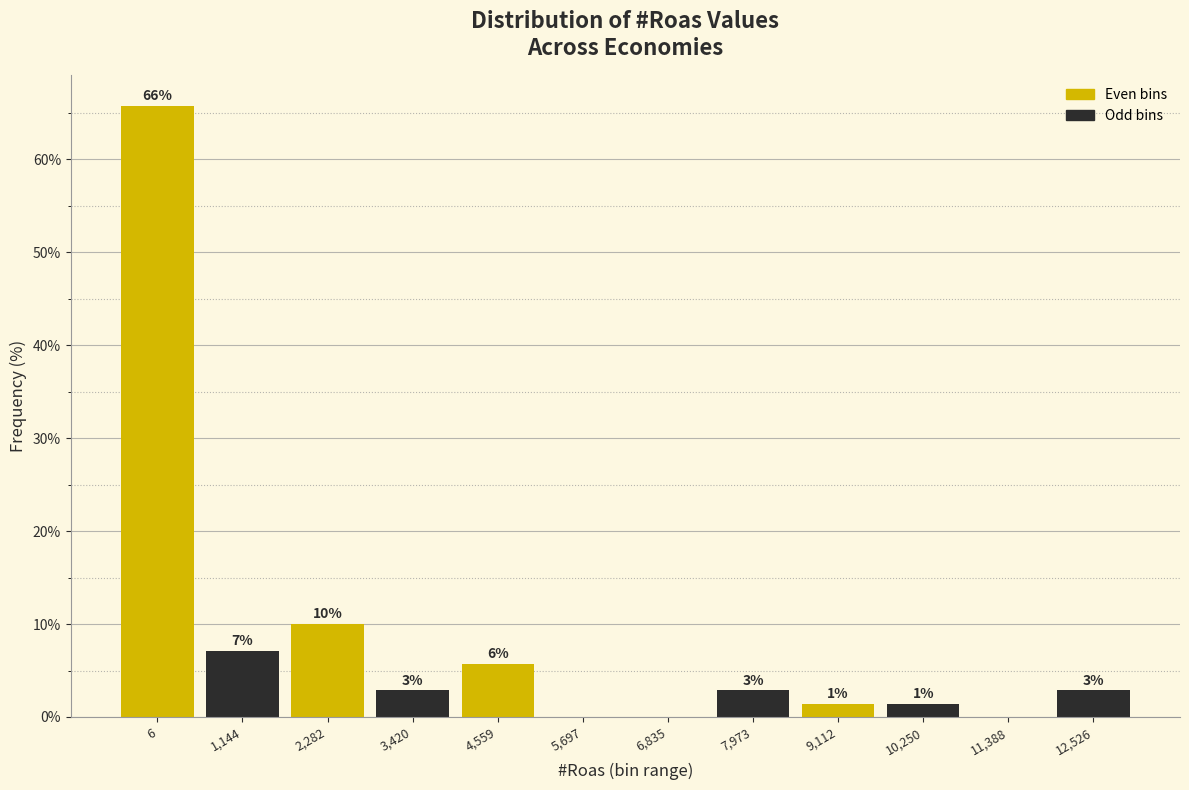

Are the bars horizontal?

No